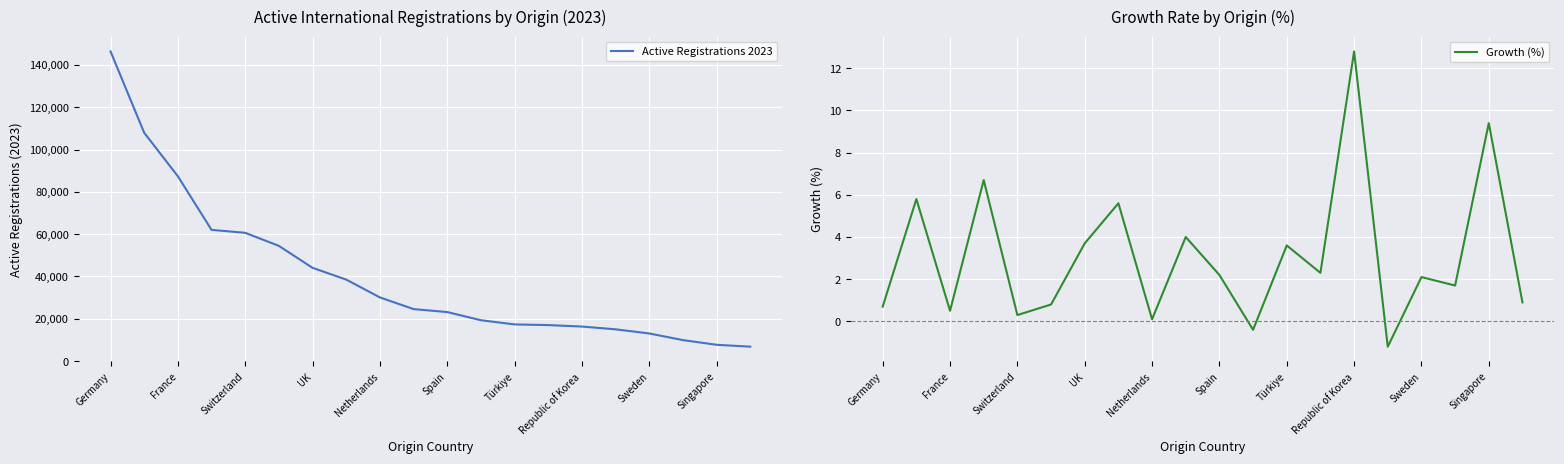

What is the highest value of the Active Registrations 2023 series?

146383